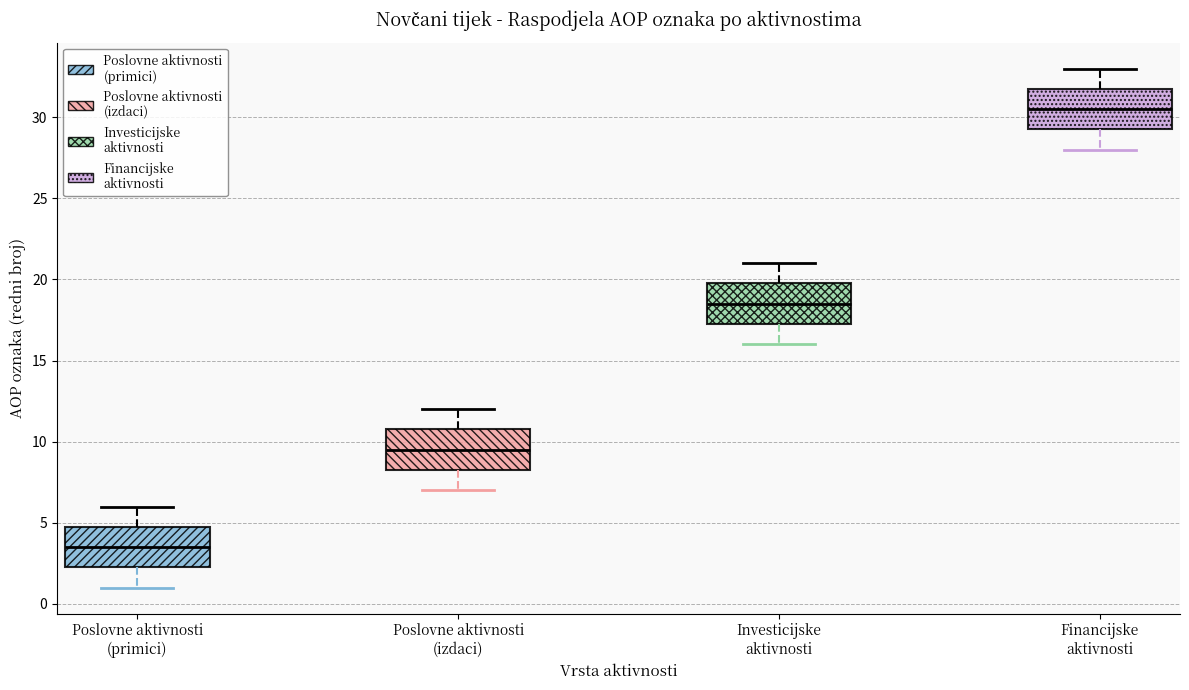

Which box has the highest median line?

Financijske aktivnosti